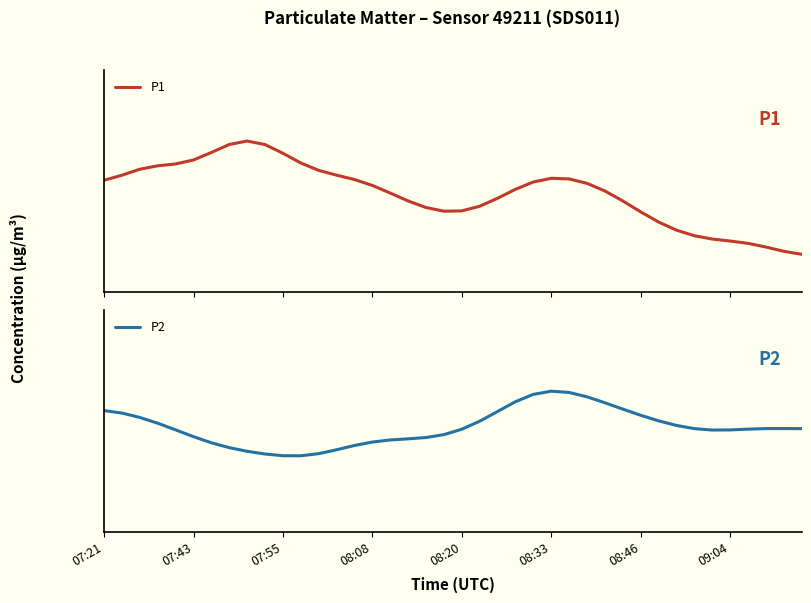

What is the sum of the P2 values at 07:43 and 20?

37.2